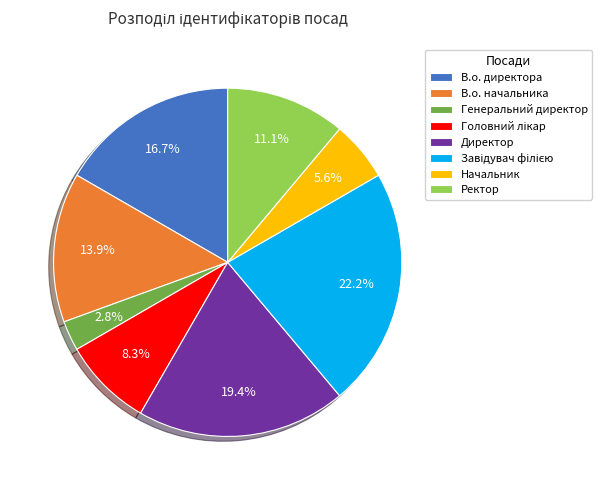

How many slices are in this pie chart?

8